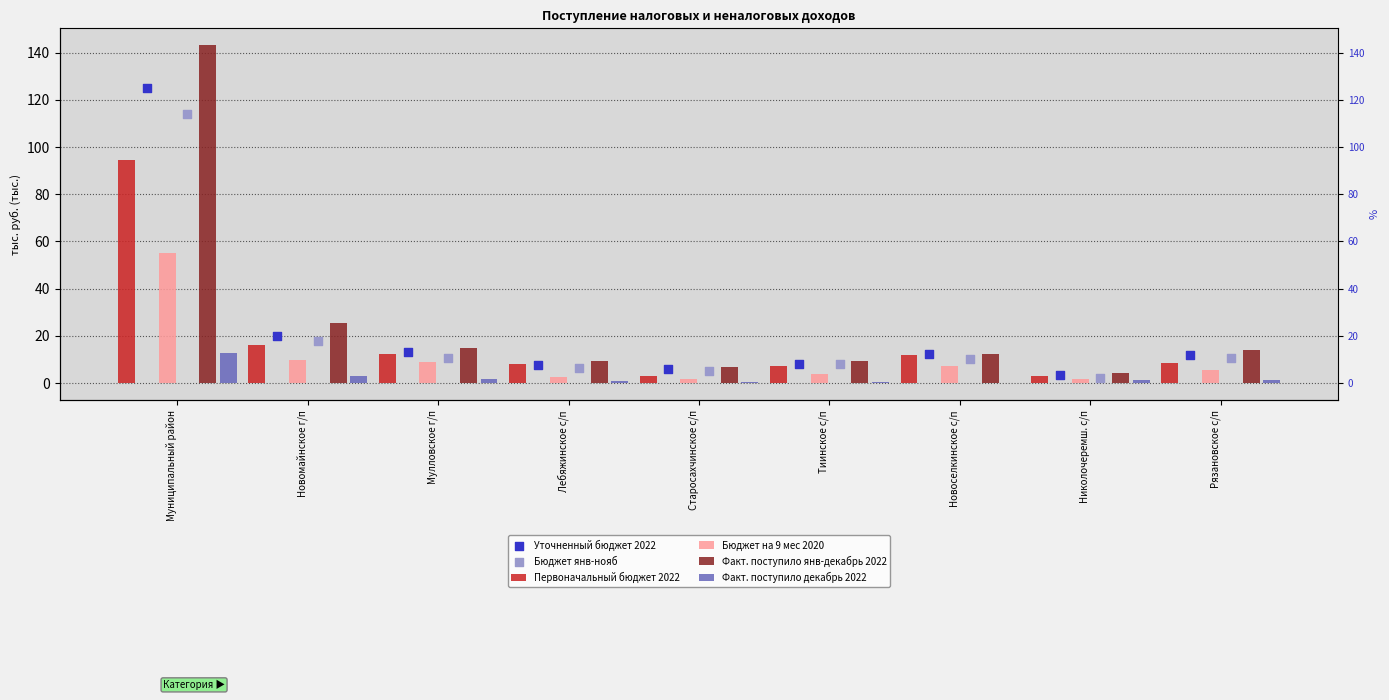

Is the value of Бюджет янв-нояб at Рязановское с/п greater than the value of Факт. поступило декабрь 2022 at Муниципальный район?

No